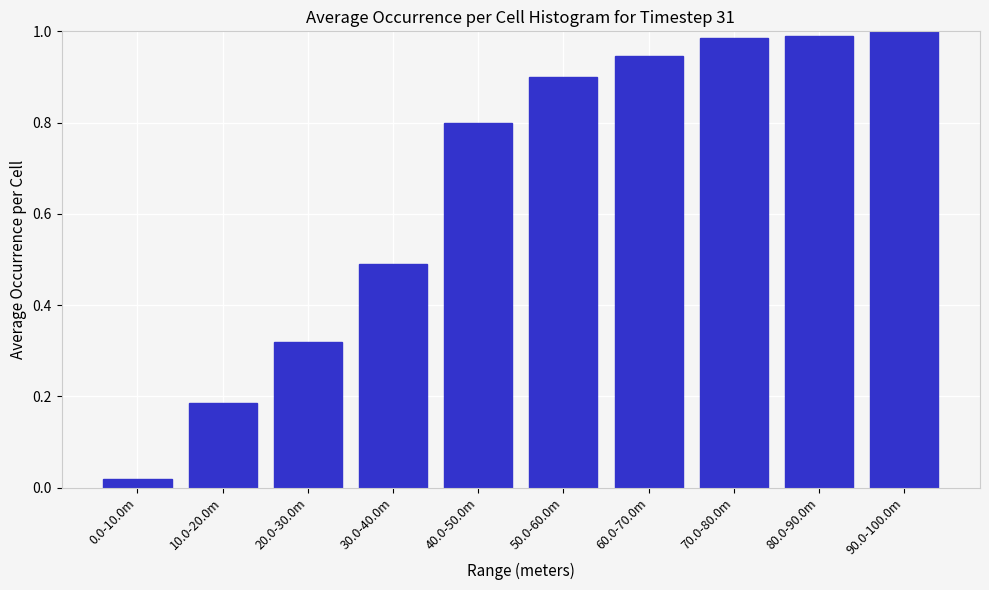

What is the change in value from 20.0-30.0m to 60.0-70.0m?

+0.6